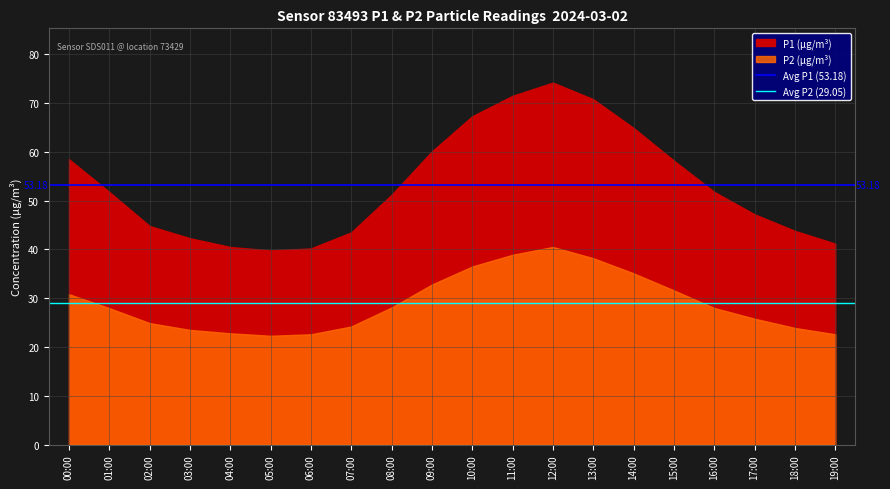

How many lines are shown in the chart?

2